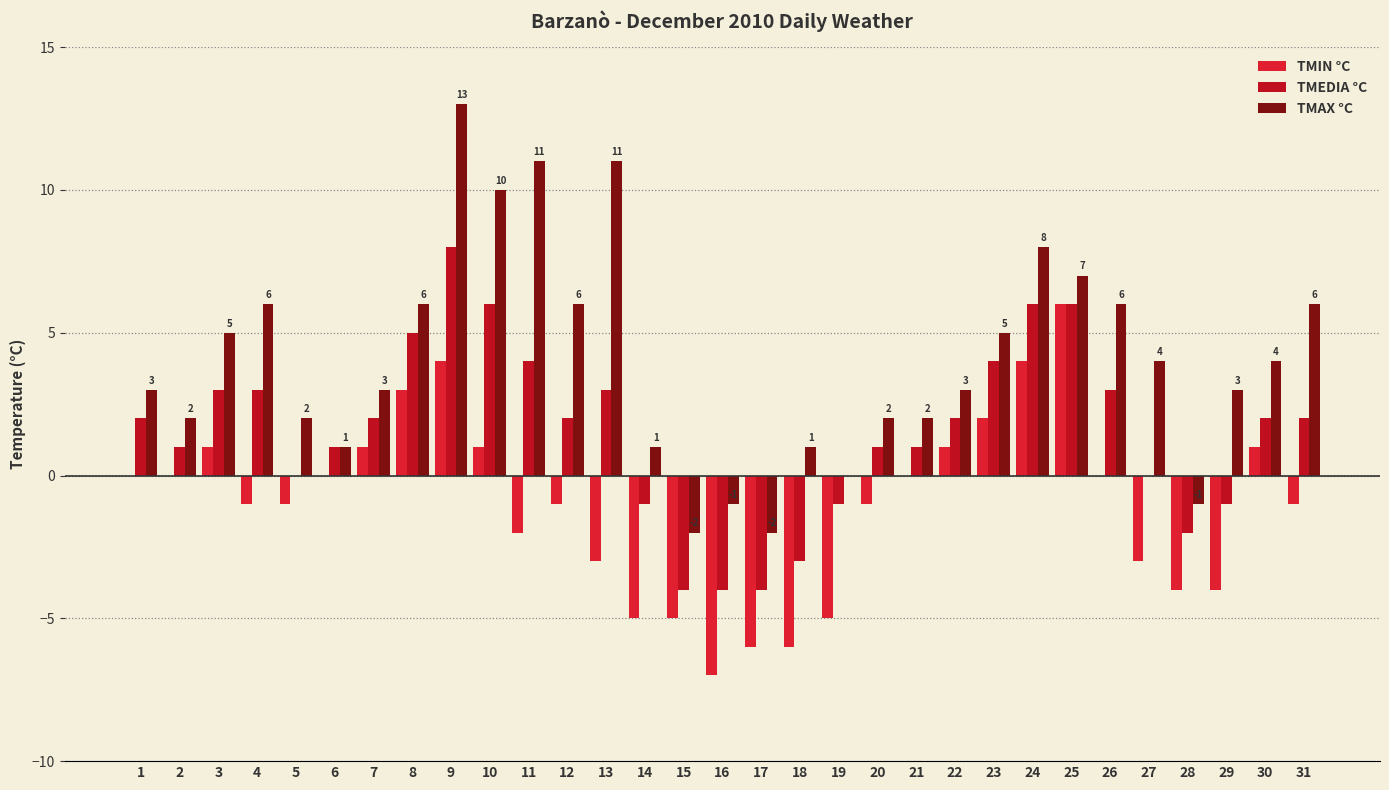

List the series in order of their peak value, highest first.

TMAX °C, TMEDIA °C, TMIN °C